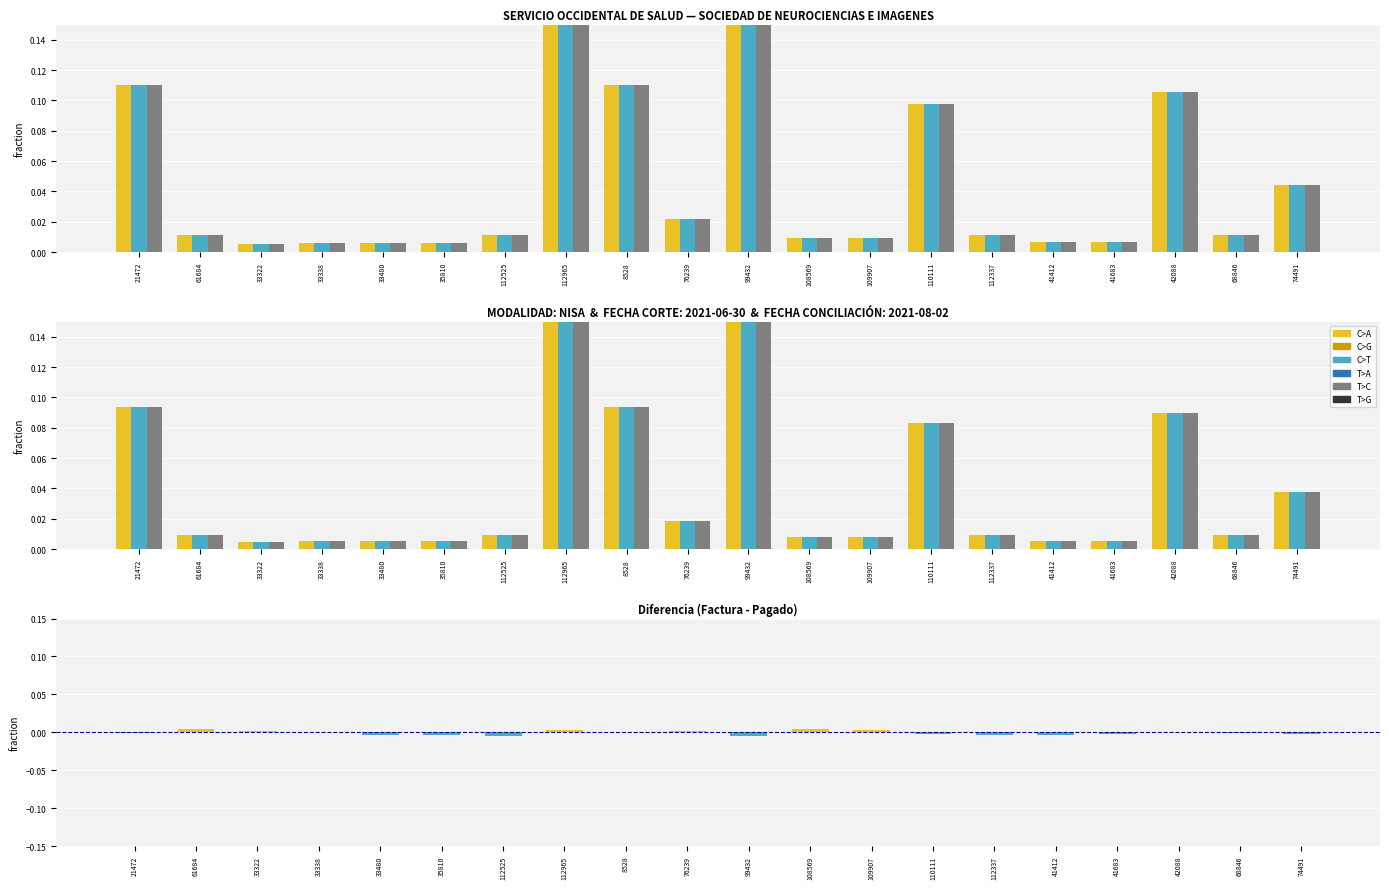

What is the label of the 10th bar from the right?

99432